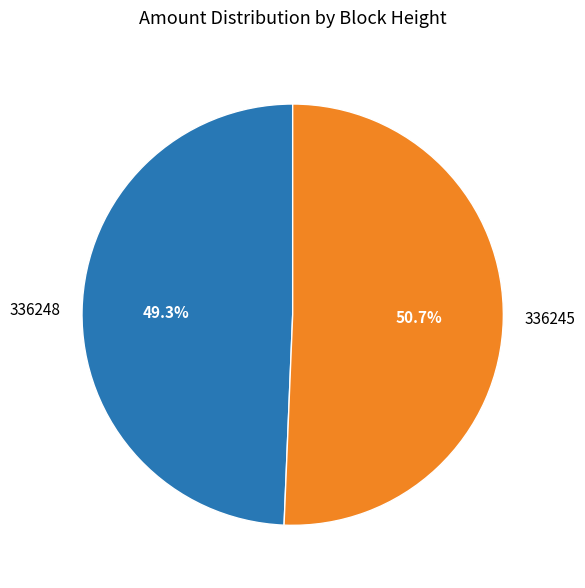

Rank the categories by value from lowest to highest.

336248, 336245